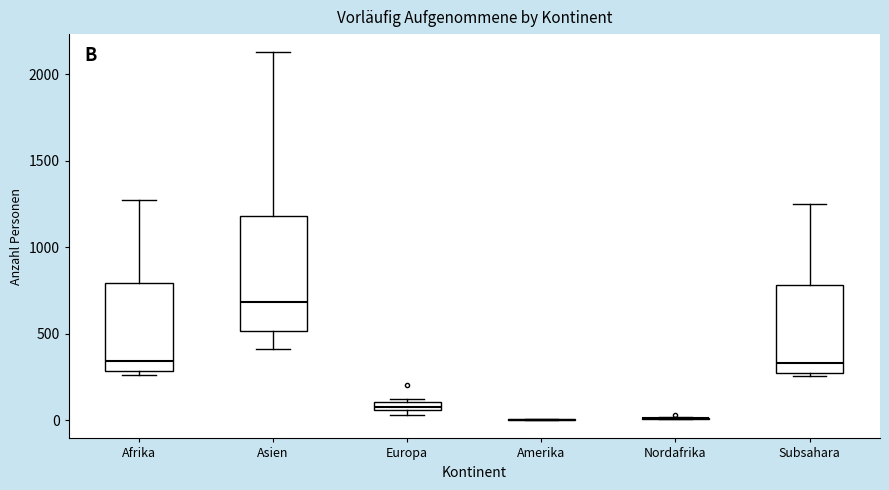

Which box is the tallest, from its lower edge to its upper edge?

Asien